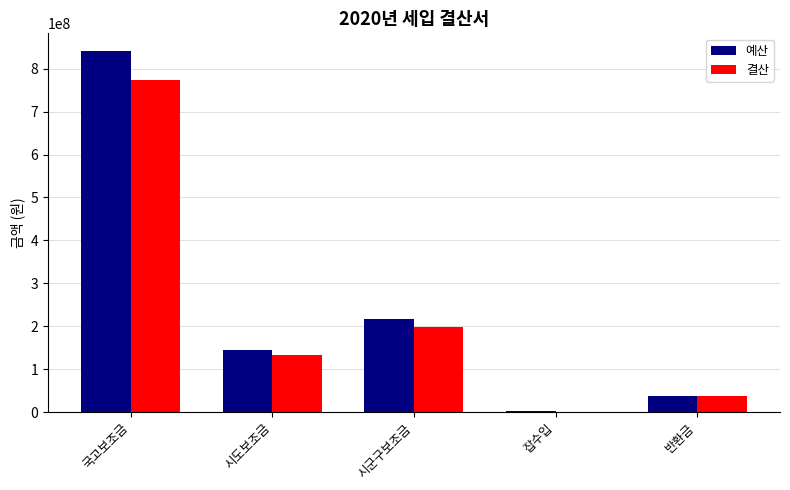

Read the 결산 value at 반환금.

38002020